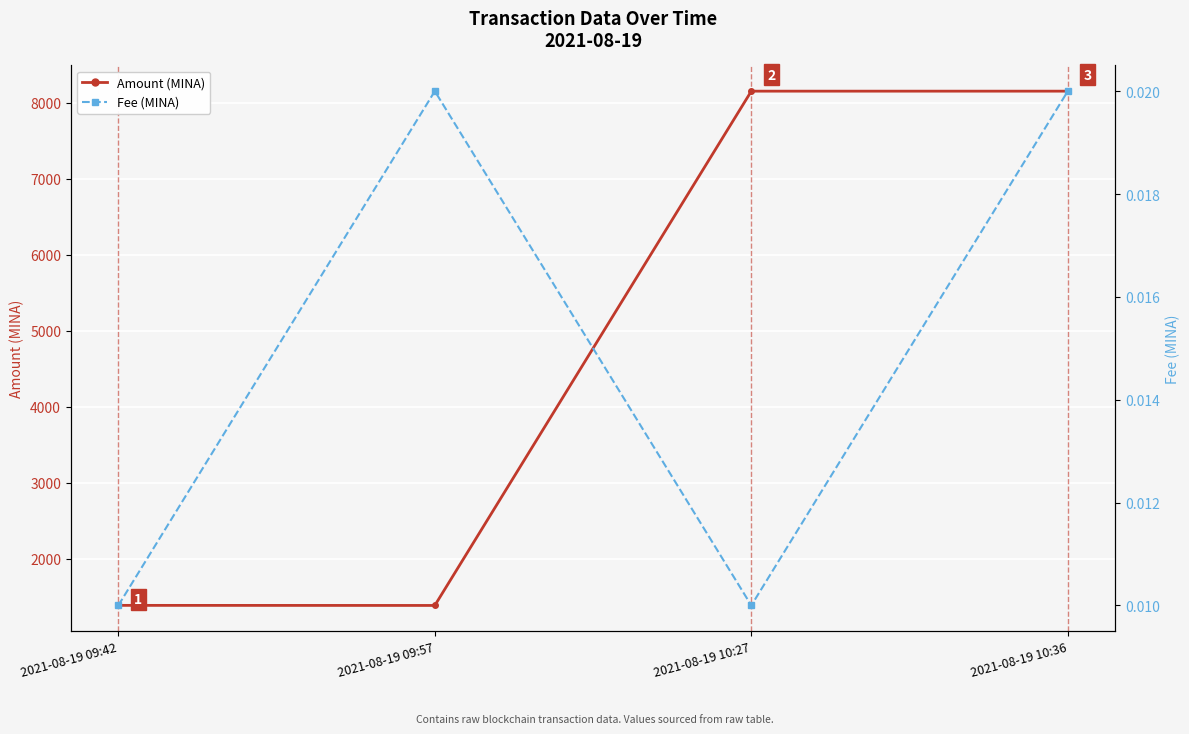

Which label corresponds to the smallest value in the chart?

2021-08-19 09:42